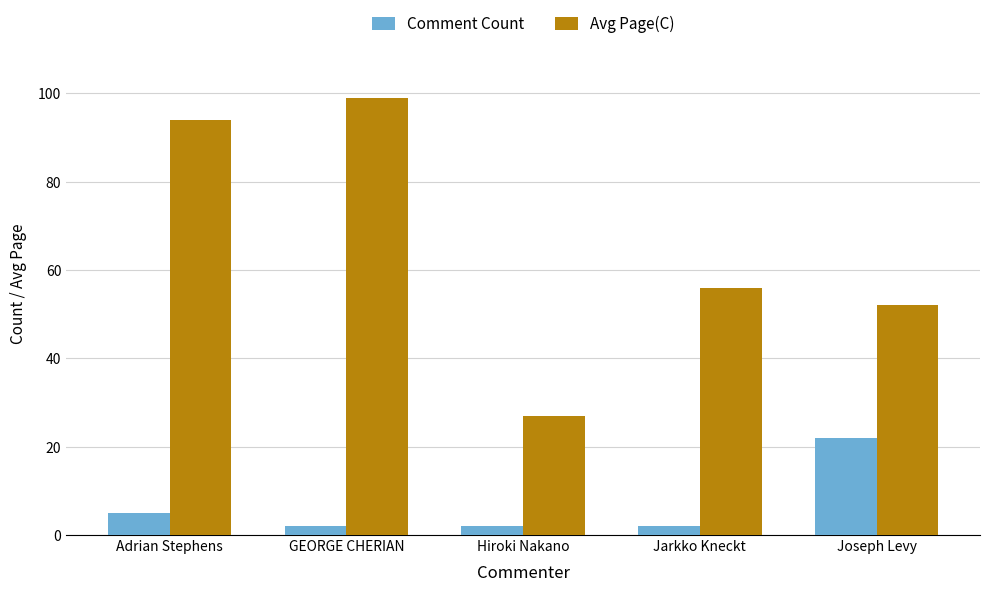

Is it true that Avg Page(C) equals 56 at Jarkko Kneckt?

True